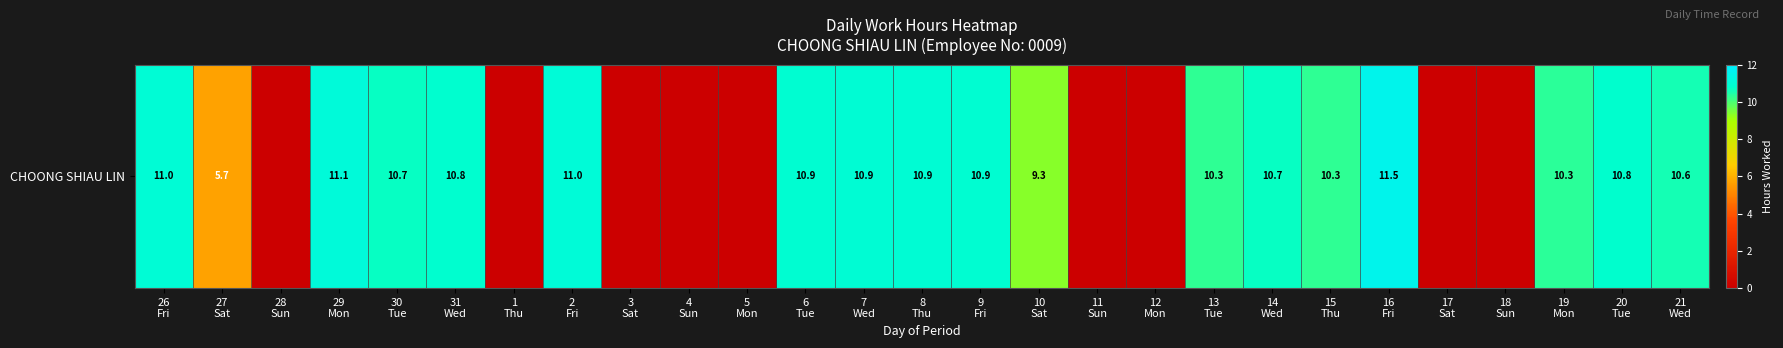

Rank the categories by value from lowest to highest.

28
Sun, 1
Thu, 3
Sat, 4
Sun, 5
Mon, 11
Sun, 12
Mon, 17
Sat, 18
Sun, 27
Sat, 10
Sat, 13
Tue, 15
Thu, 19
Mon, 21
Wed, 14
Wed, 30
Tue, 20
Tue, 31
Wed, 6
Tue, 9
Fri, 7
Wed, 8
Thu, 26
Fri, 2
Fri, 29
Mon, 16
Fri